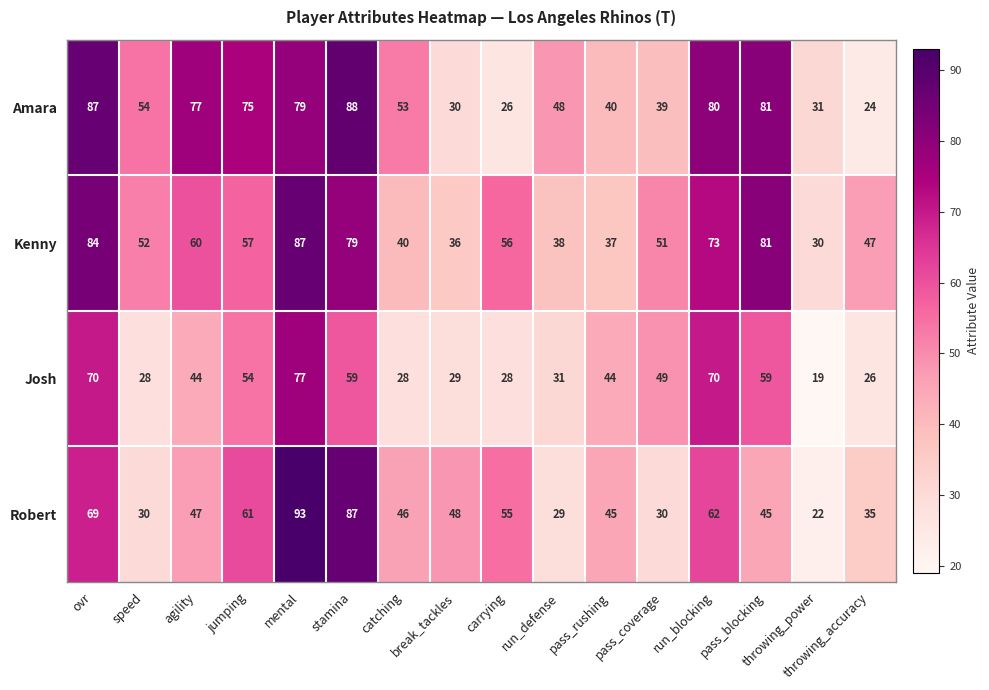

Rank the series at mental from lowest to highest value.

Josh, Amara, Kenny, Robert